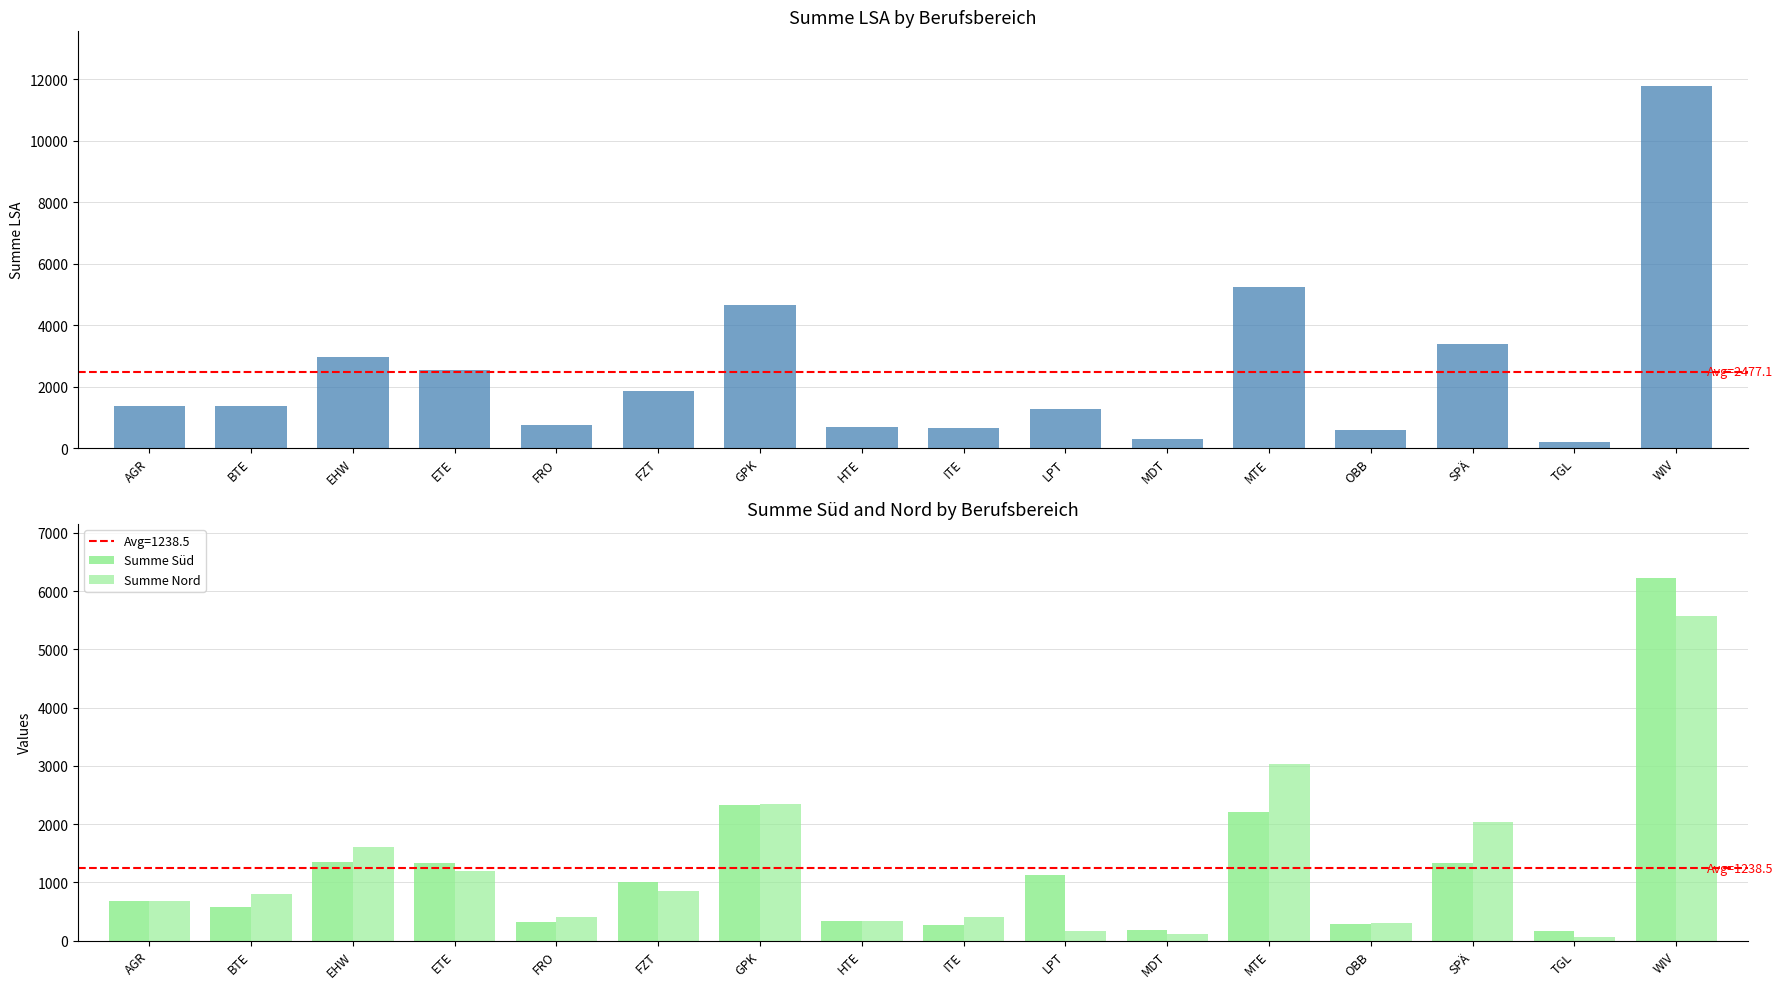

The Summe Süd series shows 255 at MDT. True or false?

False